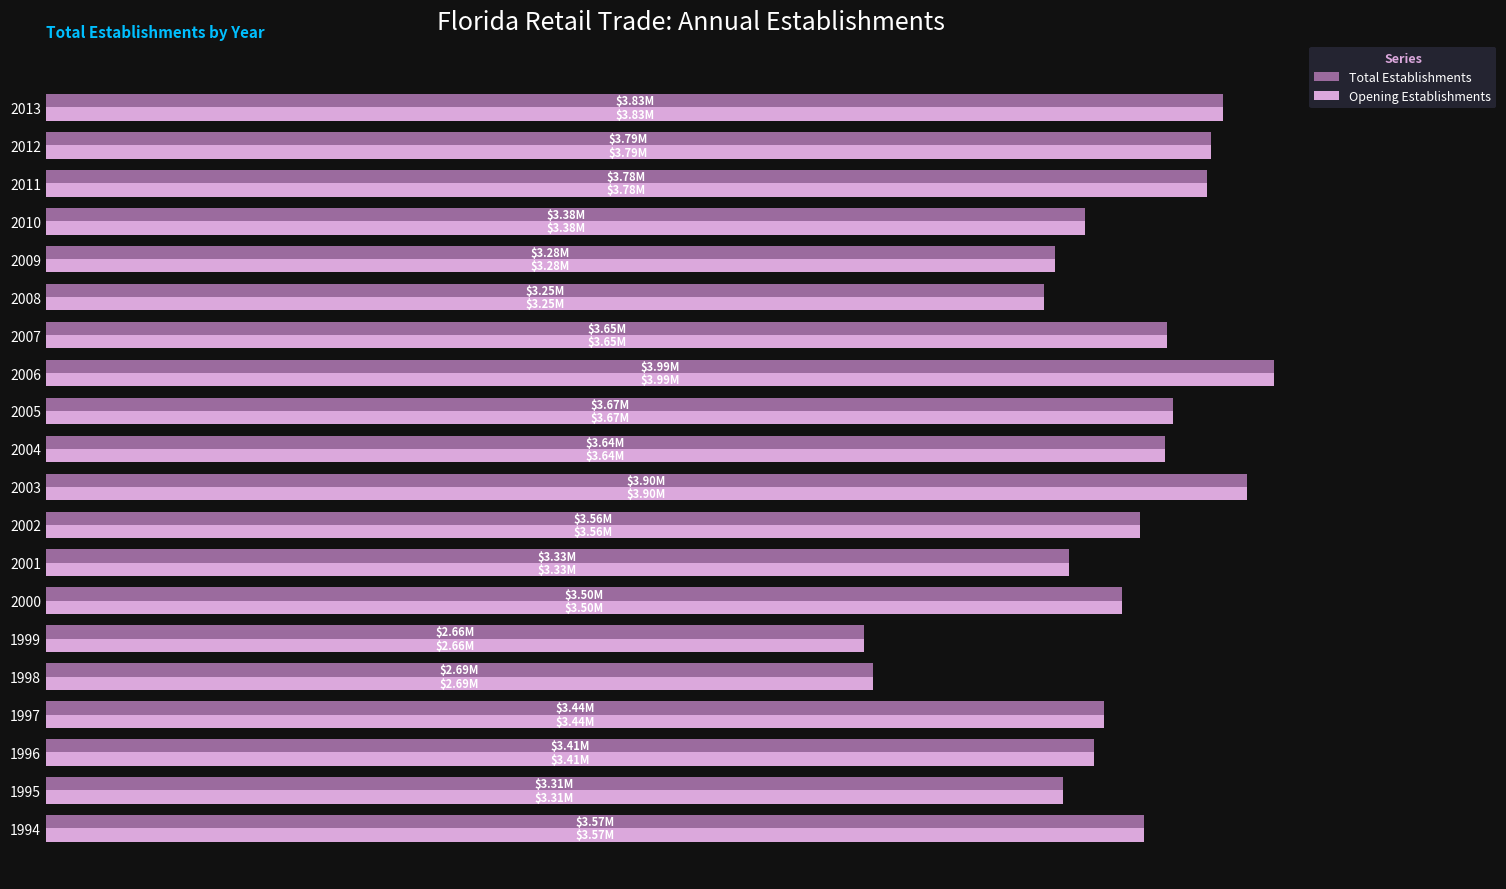

What are all the series names shown in the legend?

Total Establishments, Opening Establishments